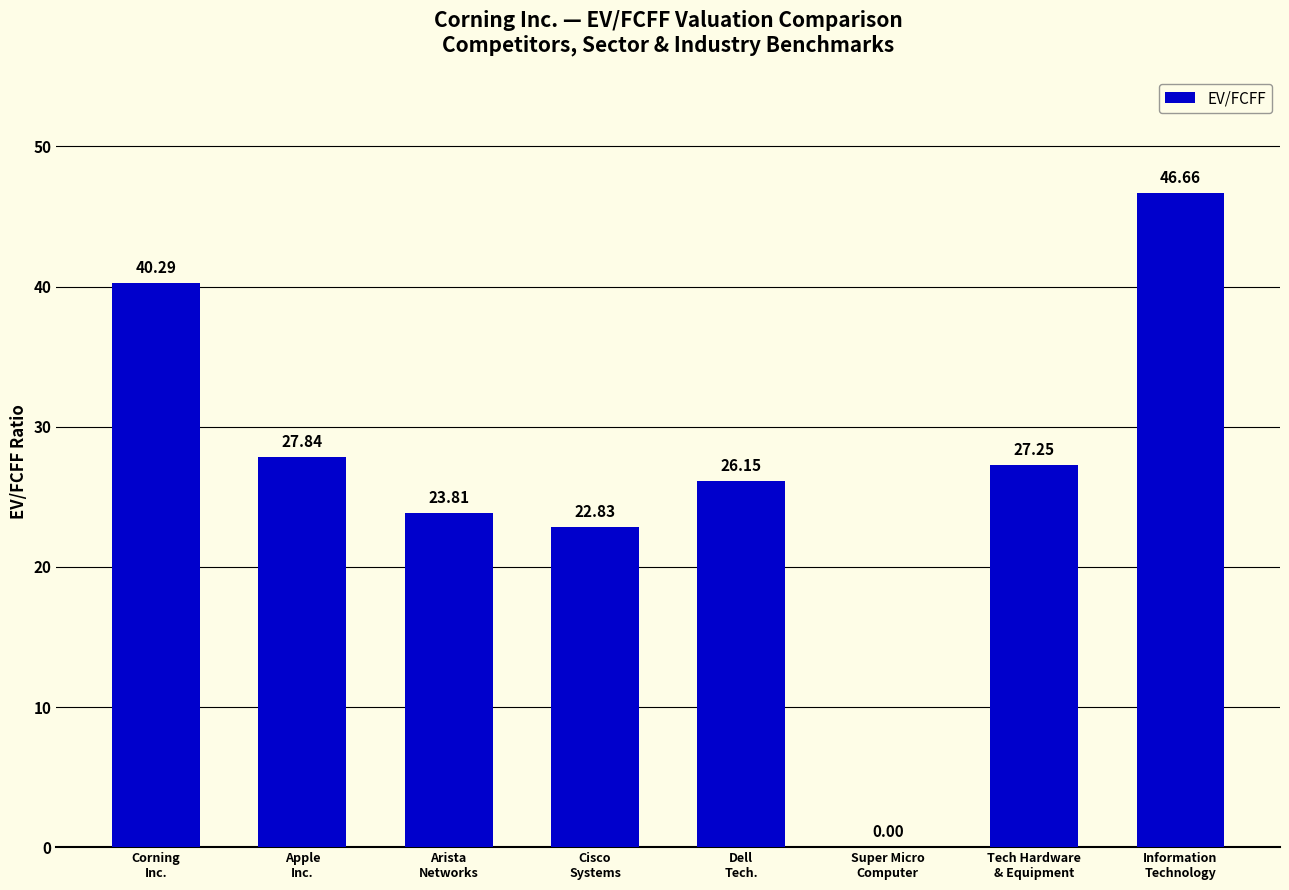

True or false: the data shows 71.4 at Corning
Inc..

False